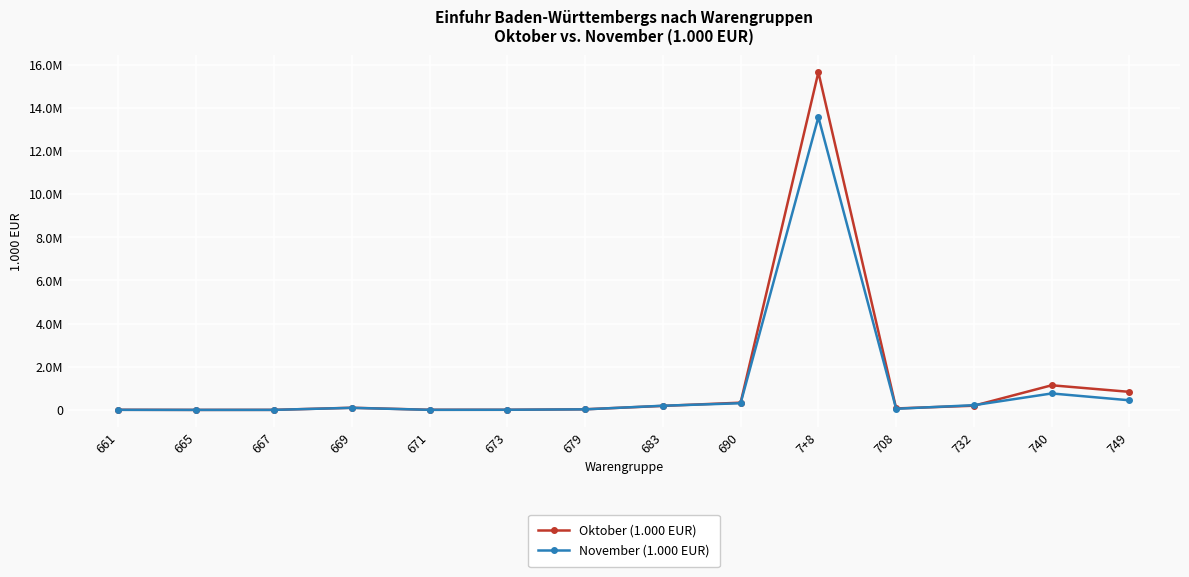

Where is the first local maximum for November (1.000 EUR)?

669